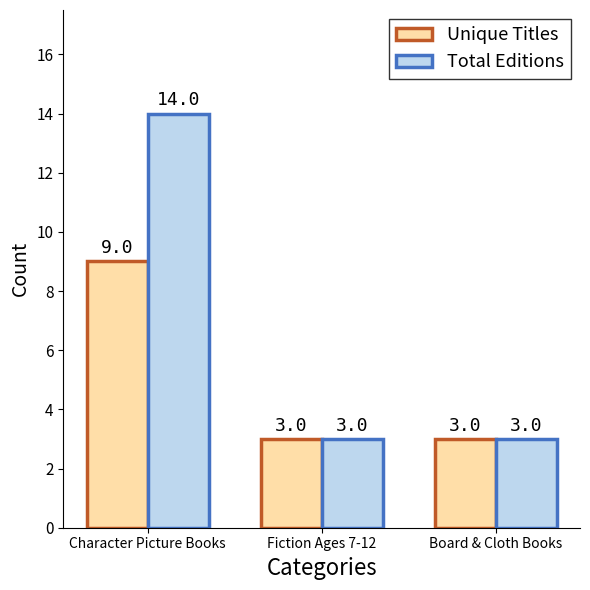

Reading left to right, what are all the values shown in this chart?

Unique Titles: Character Picture Books=9	Fiction Ages 7-12=3	Board & Cloth Books=3
Total Editions: Character Picture Books=14	Fiction Ages 7-12=3	Board & Cloth Books=3